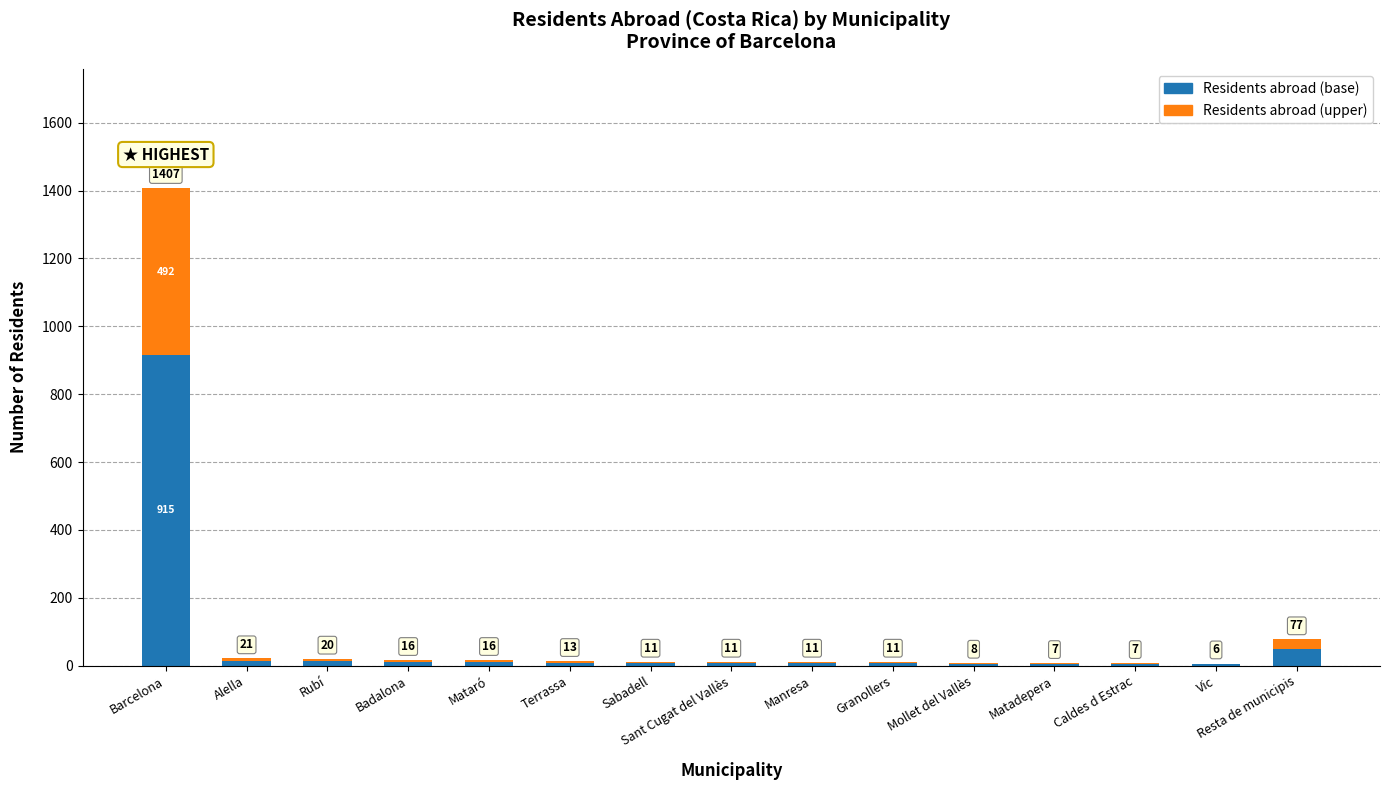

Are the bars grouped side by side (vs. stacked)?

No